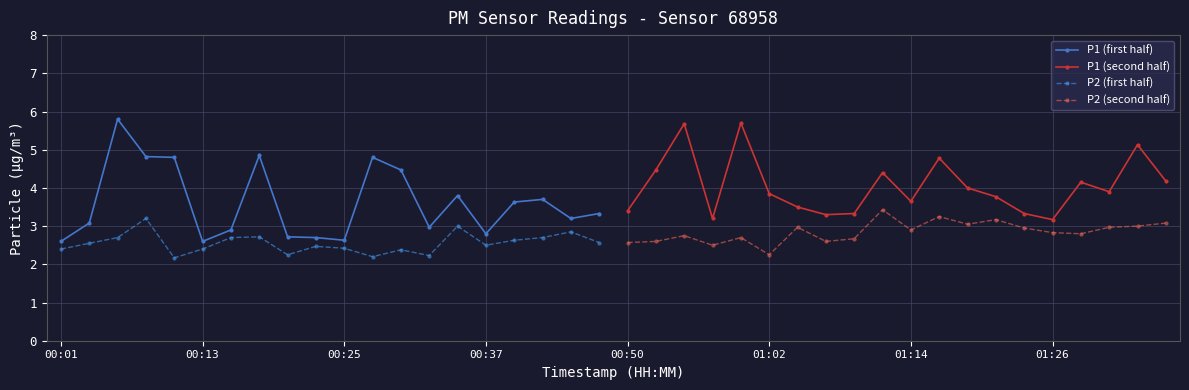

List the series in order of their overall mean, lowest first.

P2 (first half), P2 (second half), P1 (first half), P1 (second half)